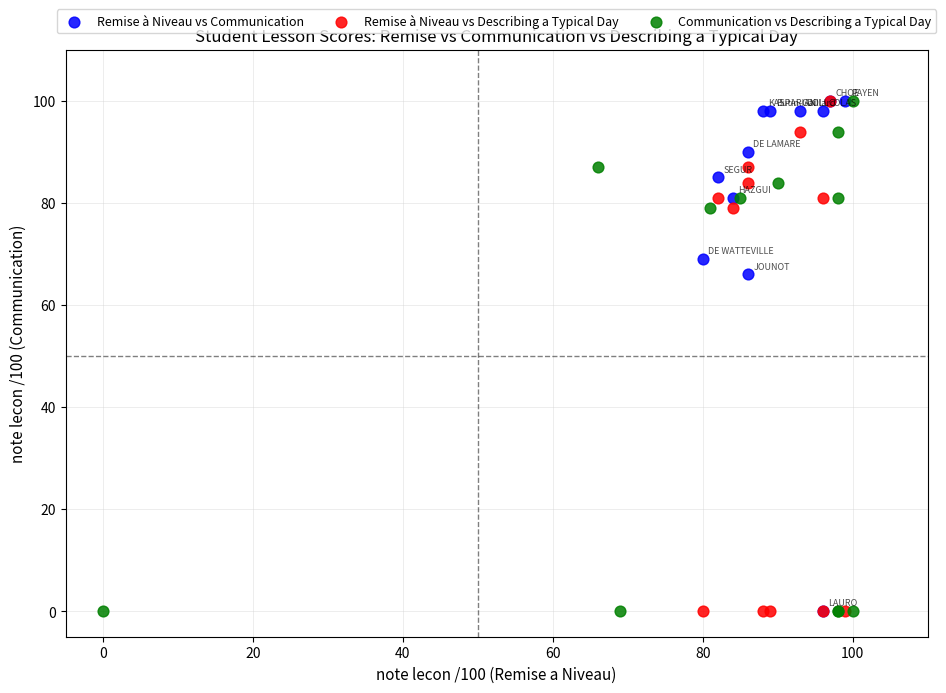

What are all the series names shown in the legend?

Remise à Niveau vs Communication, Remise à Niveau vs Describing a Typical Day, Communication vs Describing a Typical Day